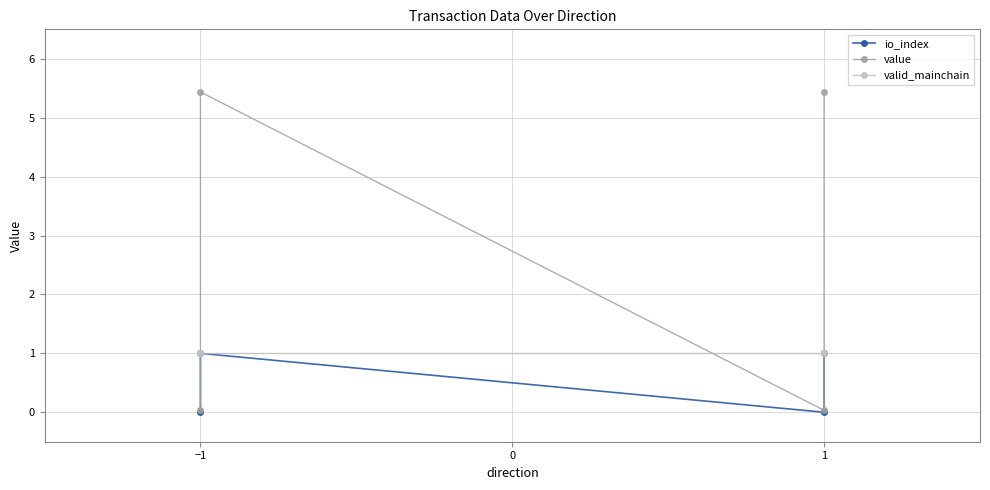

How many distinct data groups are displayed?

3